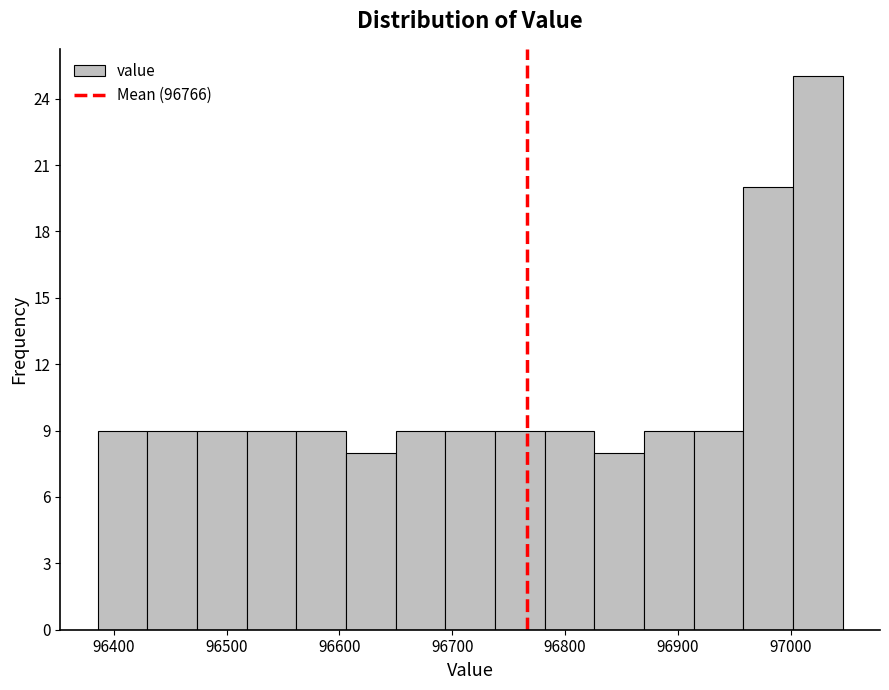

How tall is the bar that spans 96740 to 96780 on the x-axis? Neither the bar edges nor the heights are printed on the chart, so give them approximately, as read against the axes.

9